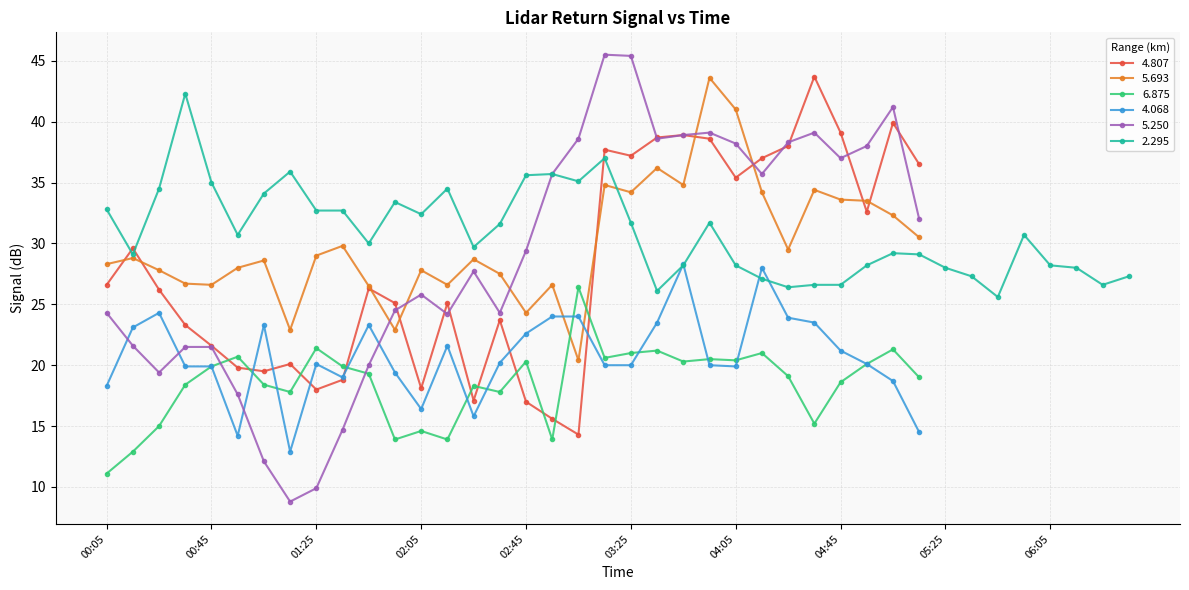

What is the difference between the   5.693 values at 03:15 and 02:45?

10.5